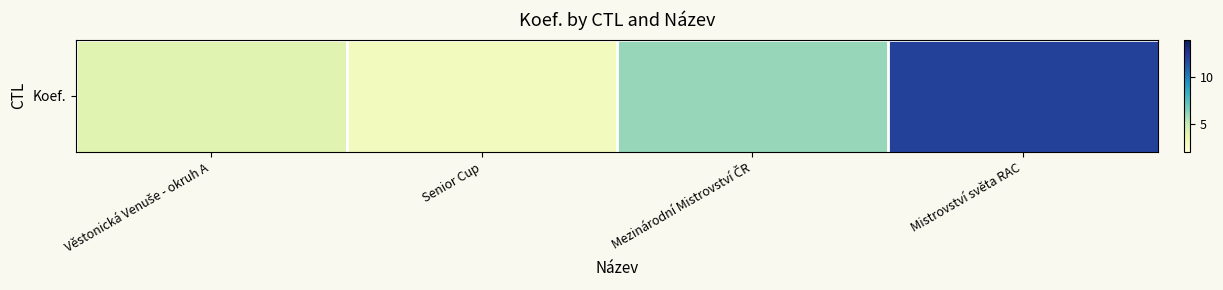

Rank the categories by value from highest to lowest.

Mistrovství světa RAC, Mezinárodní Mistrovství ČR, Věstonická Venuše - okruh A, Senior Cup